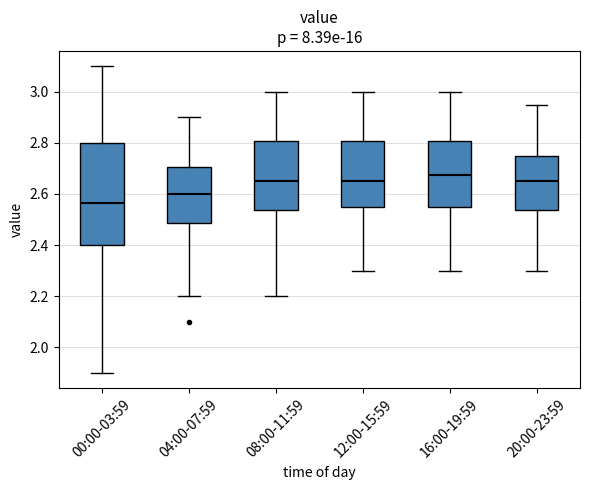

Where is the upper edge of the box for 04:00-07:59 on the y-axis? The values are not printed on the chart, so give them approximately, as read against the axis.

2.70